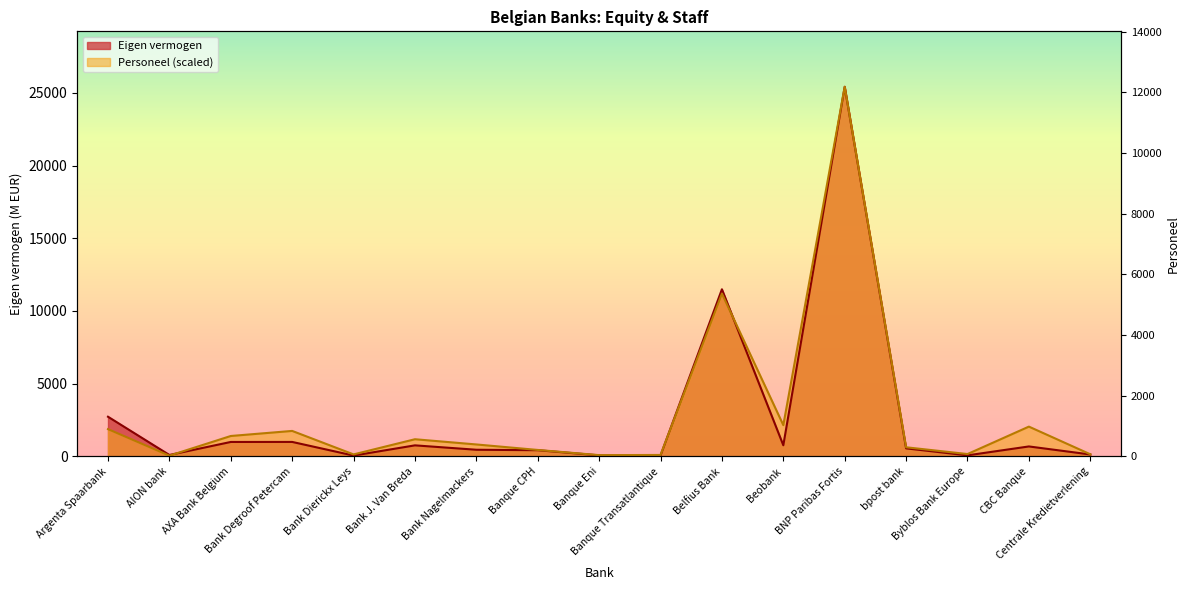

Where is the first local minimum for Eigen vermogen?

AION bank